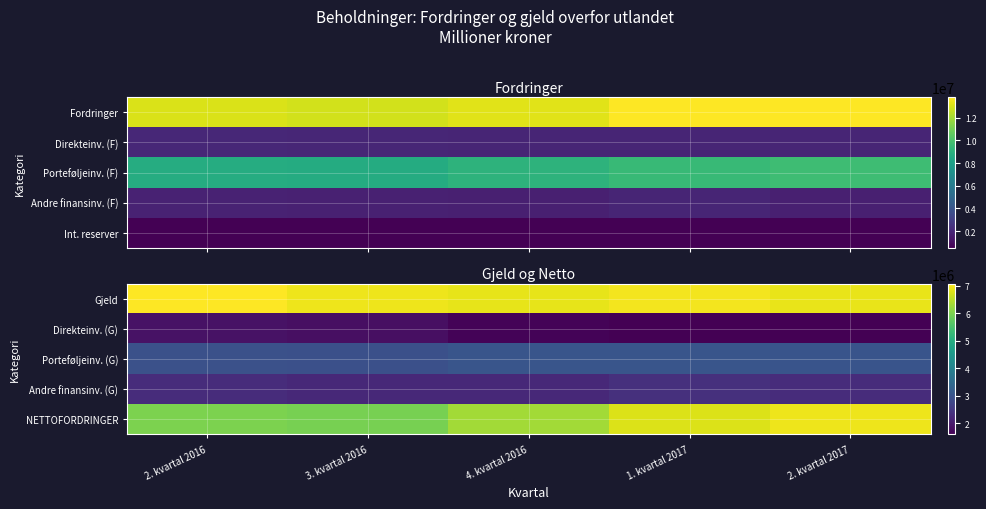

Reading left to right, list all the values displayed in this chart.

Gjeld: 2. kvartal 2016=7078352	3. kvartal 2016=6937410	4. kvartal 2016=6884204	1. kvartal 2017=6978129	2. kvartal 2017=6886244
Direkteinv. (G): 2. kvartal 2016=1842237	3. kvartal 2016=1806081	4. kvartal 2016=1638820	1. kvartal 2017=1583540	2. kvartal 2017=1593227
Porteføljeinv. (G): 2. kvartal 2016=2947132	3. kvartal 2016=2921966	4. kvartal 2016=3032995	1. kvartal 2017=3038408	2. kvartal 2017=3004235
Andre finansinv. (G): 2. kvartal 2016=2288983	3. kvartal 2016=2209363	4. kvartal 2016=2212389	1. kvartal 2017=2356181	2. kvartal 2017=2288782
NETTOFORDRINGER: 2. kvartal 2016=5990848	3. kvartal 2016=5946036	4. kvartal 2016=6322593	1. kvartal 2017=6788083	2. kvartal 2017=6930597